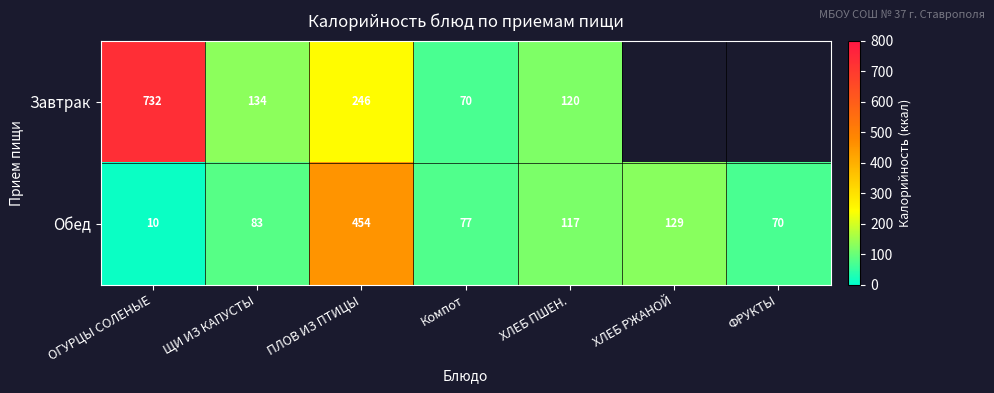

At which label is Обед closest to 232?

ХЛЕБ РЖАНОЙ